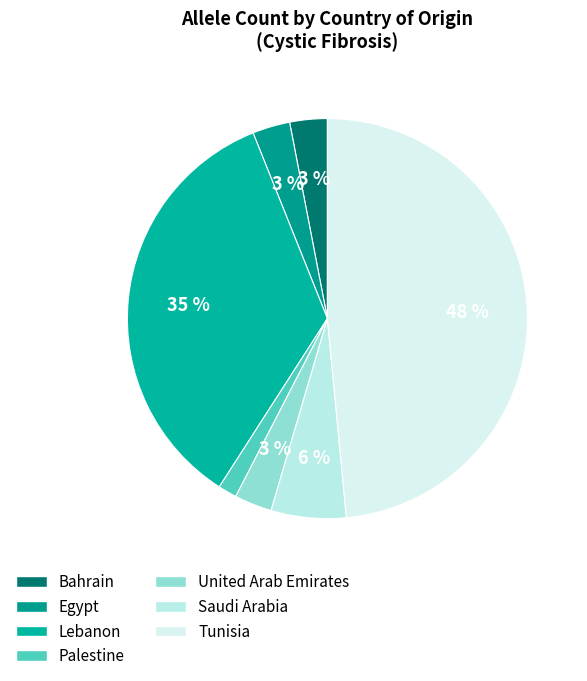

To the nearest percent, what is the combined percentage of Bahrain and Tunisia?

52%